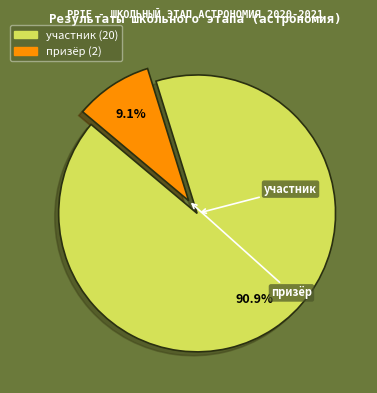

Which slice represents more than half of the pie?

участник